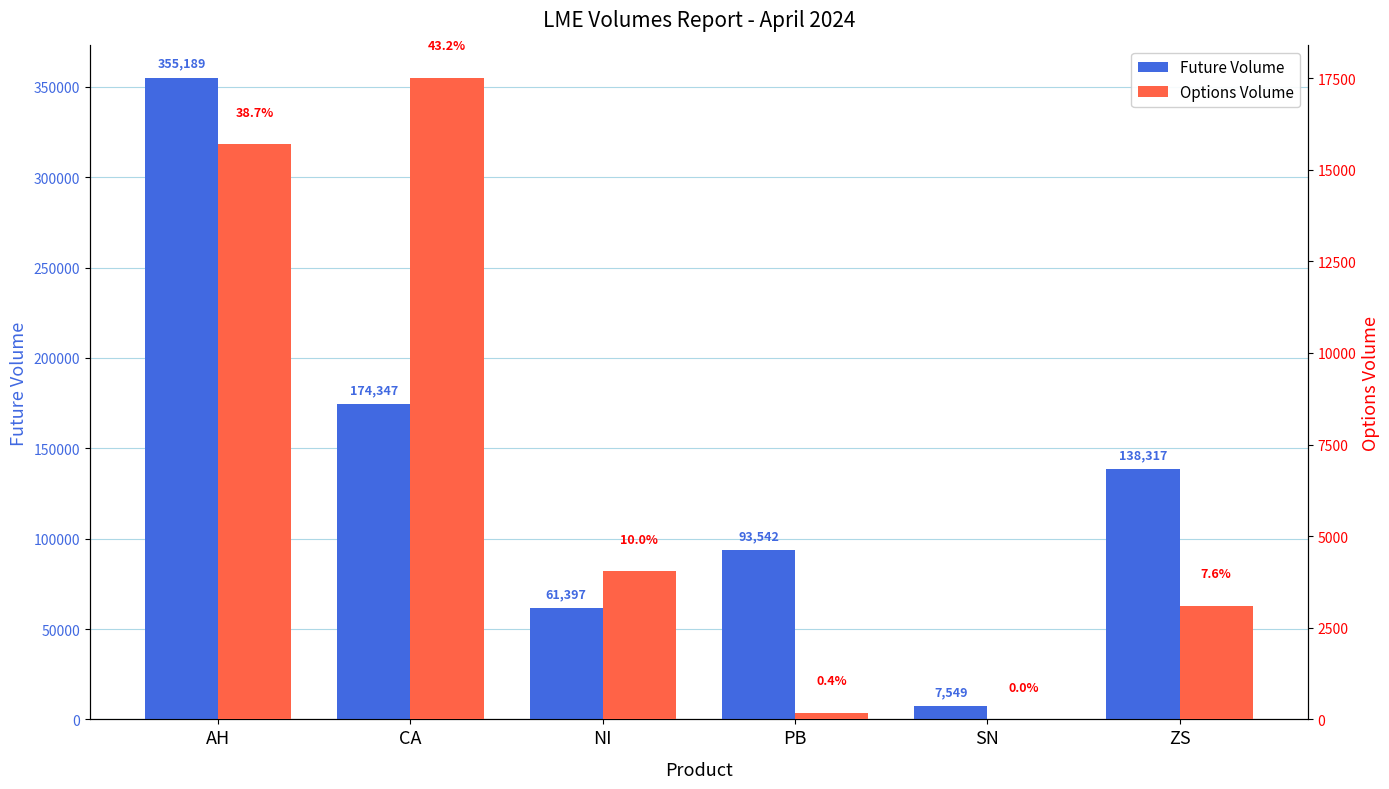

The value of Future Volume at SN is 7549. True or false?

True